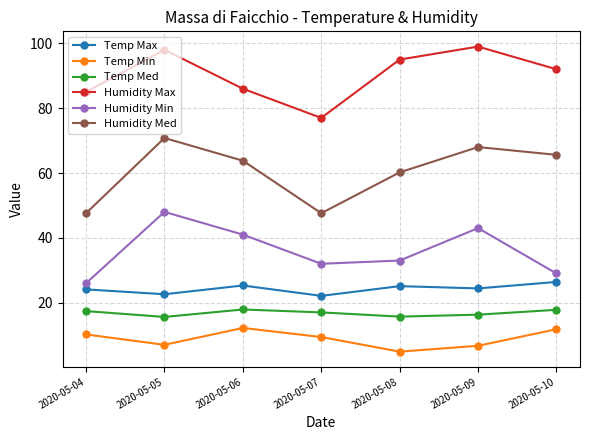

The Temp Min series shows 7.0 at 2020-05-05. True or false?

True